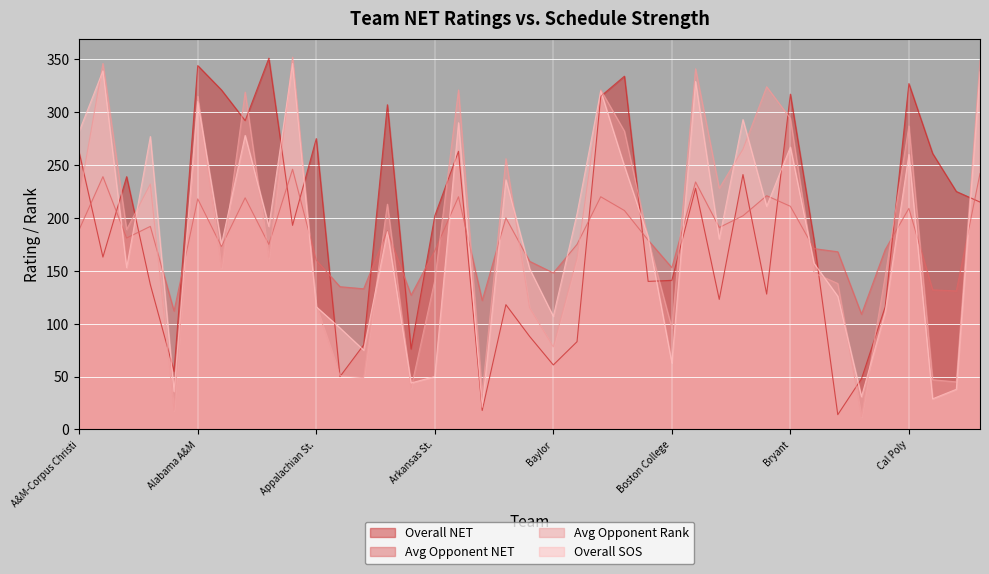

What is the total value across all series at Alcorn?

880